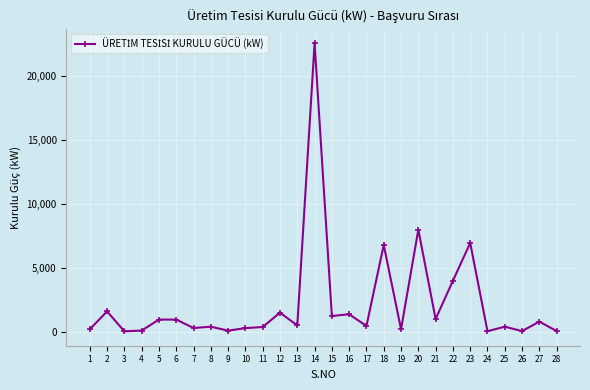

Which category has the highest value across all series?

14